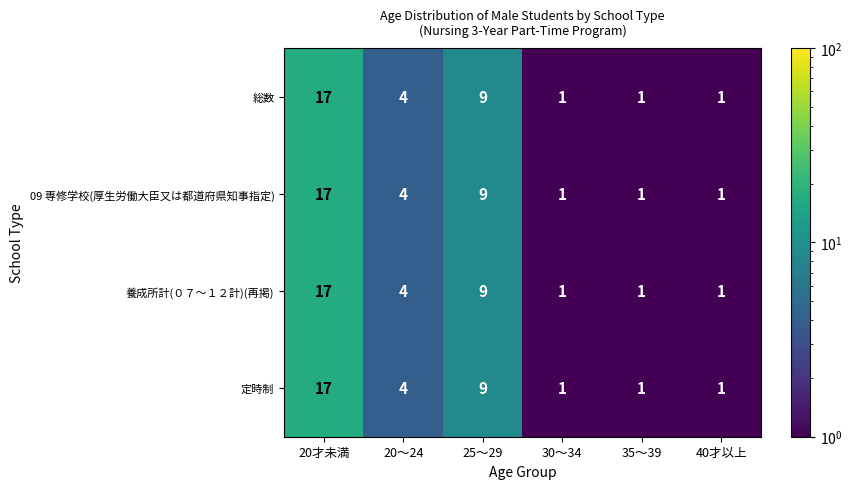

At which category does the chart reach its peak across all series?

20才未満